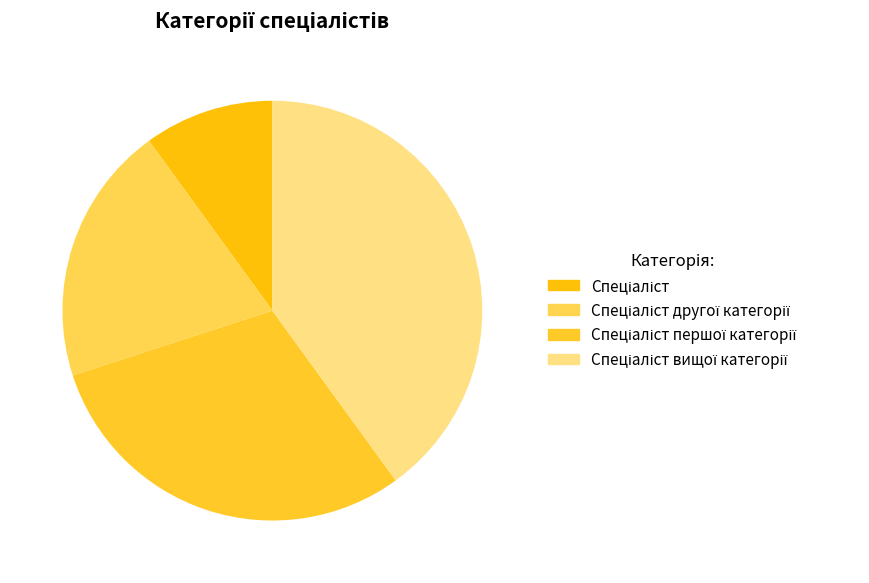

What is the largest slice in the pie chart?

Спеціаліст вищої категорії